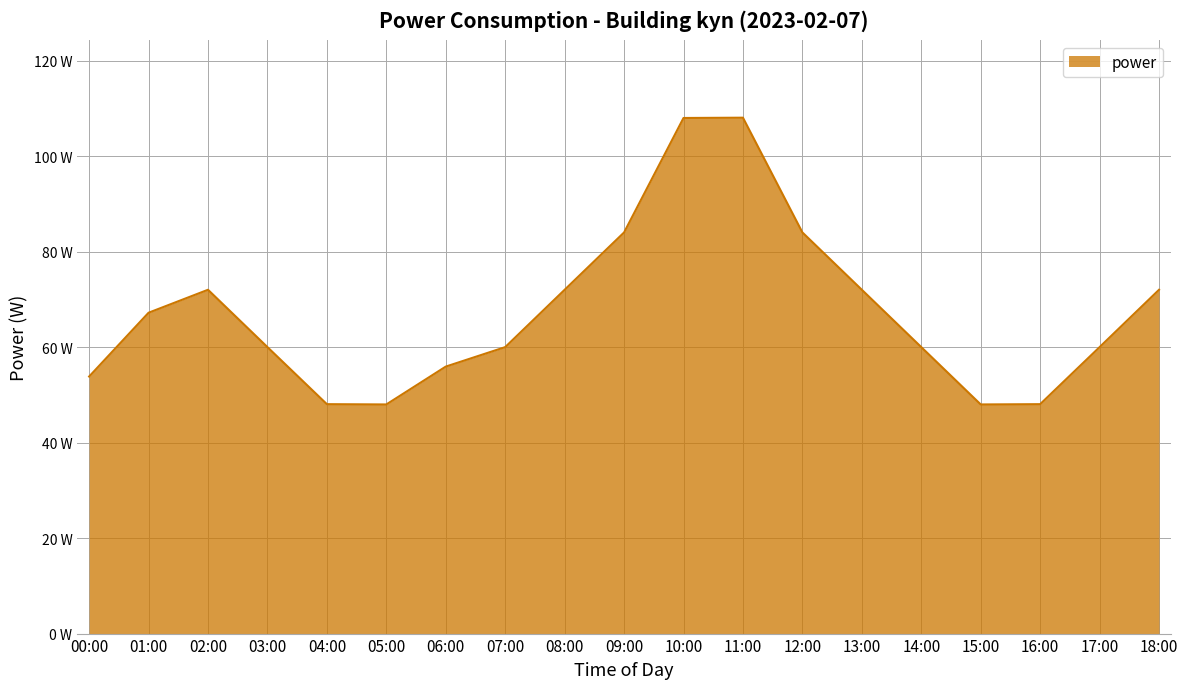

Reading right to left, transcribe all the data shown in this chart.

18:00=72.0	17:00=60.0	16:00=48.0	15:00=48.0	14:00=60.0	13:00=72.0	12:00=84.0	11:00=108.0	10:00=108.0	09:00=84.0	08:00=72.0	07:00=60.0	06:00=55.9	05:00=48.0	04:00=48.0	03:00=60.0	02:00=72.0	01:00=67.2	00:00=53.8